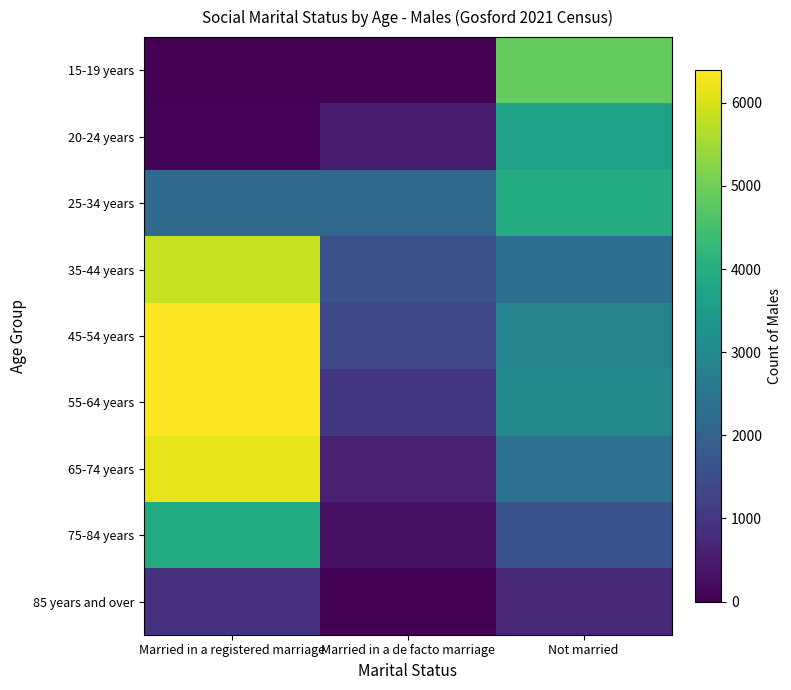

Which label corresponds to the smallest value in the chart?

Married in a registered marriage